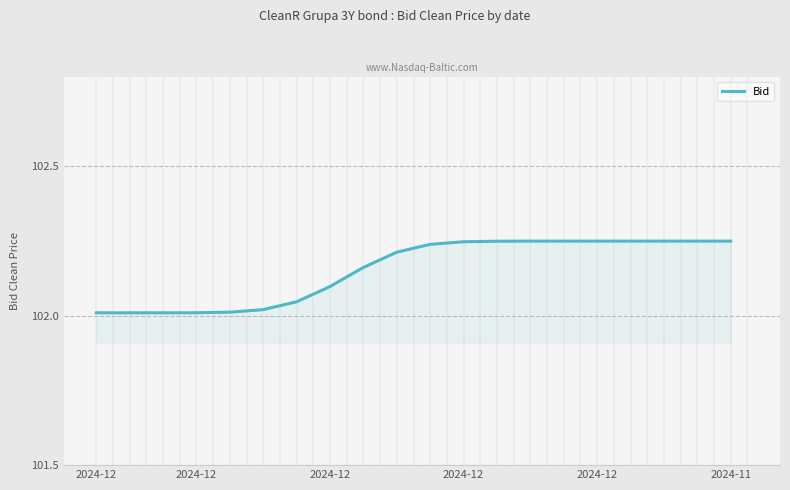

How many lines are shown in the chart?

1